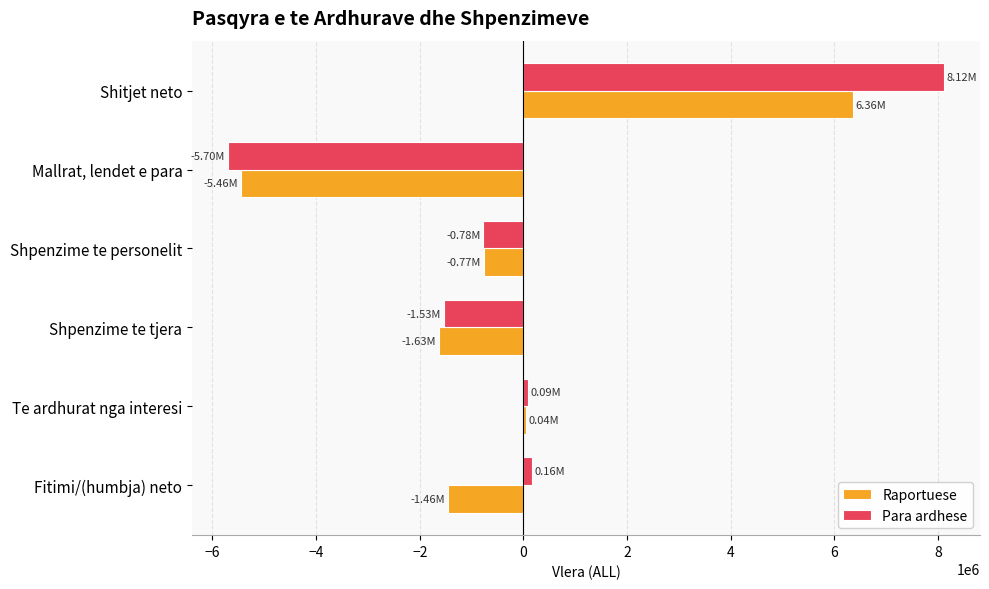

Which series changed the most between Shpenzime te tjera and Fitimi/(humbja) neto?

Para ardhese